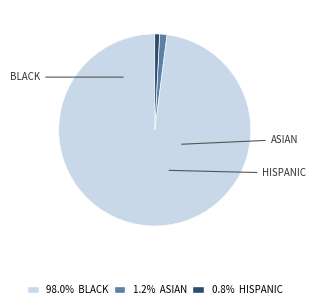

Is there any slice that represents more than half of the pie?

Yes